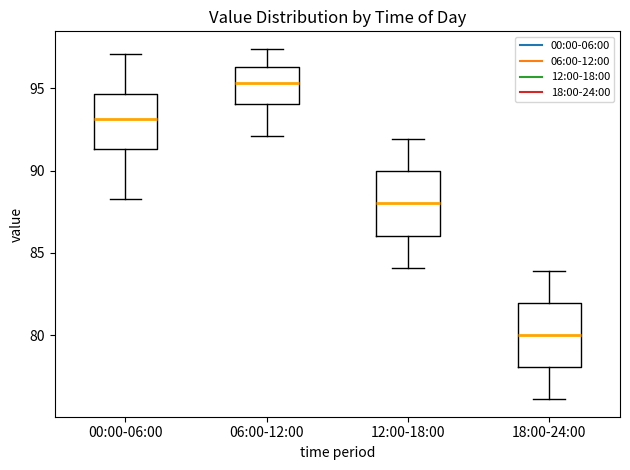

Reading left to right, transcribe this box plot: for each box, give where its median line is, the range the box spans, and where its two whiskers end, as read against the y-axis. The values are not printed on the chart, so give them approximately, as read against the axis.

00:00-06:00: median 93.0, box 91.5 to 94.5, whiskers 88.5 to 97.0
06:00-12:00: median 95.5, box 94.0 to 96.5, whiskers 92.0 to 97.5
12:00-18:00: median 88.0, box 86.0 to 90.0, whiskers 84.0 to 92.0
18:00-24:00: median 80.0, box 78.0 to 82.0, whiskers 76.0 to 84.0